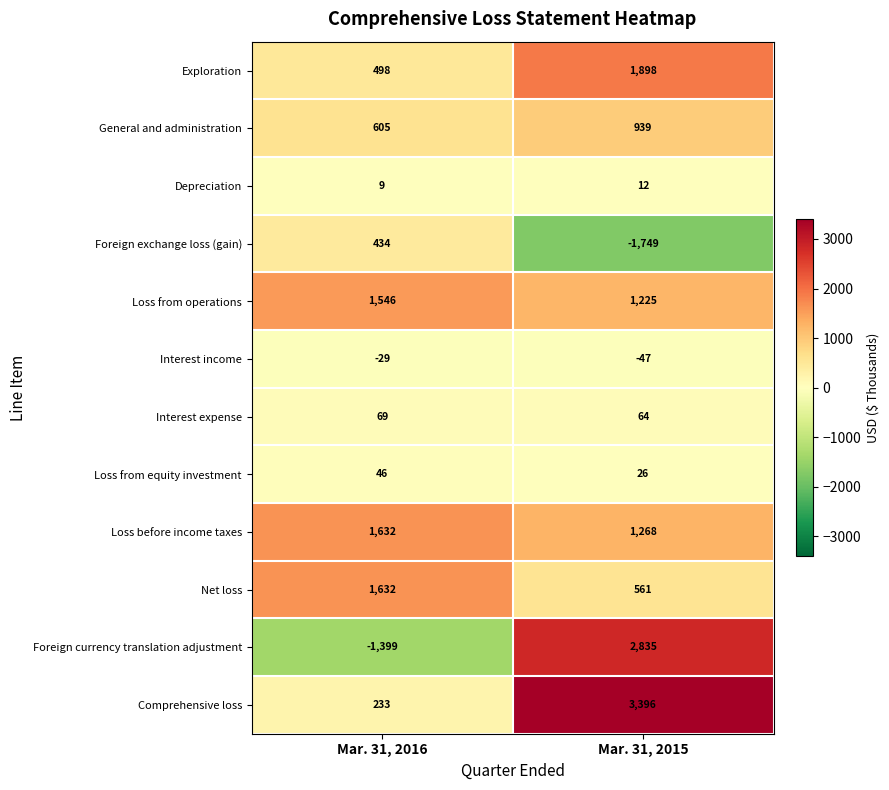

Reading left to right, extract all data points from this chart.

Exploration: Mar. 31, 2016=498	Mar. 31, 2015=1898
General and administration: Mar. 31, 2016=605	Mar. 31, 2015=939
Depreciation: Mar. 31, 2016=9	Mar. 31, 2015=12
Foreign exchange loss (gain): Mar. 31, 2016=434	Mar. 31, 2015=-1749
Loss from operations: Mar. 31, 2016=1546	Mar. 31, 2015=1225
Interest income: Mar. 31, 2016=-29	Mar. 31, 2015=-47
Interest expense: Mar. 31, 2016=69	Mar. 31, 2015=64
Loss from equity investment: Mar. 31, 2016=46	Mar. 31, 2015=26
Loss before income taxes: Mar. 31, 2016=1632	Mar. 31, 2015=1268
Net loss: Mar. 31, 2016=1632	Mar. 31, 2015=561
Foreign currency translation adjustment: Mar. 31, 2016=-1399	Mar. 31, 2015=2835
Comprehensive loss: Mar. 31, 2016=233	Mar. 31, 2015=3396